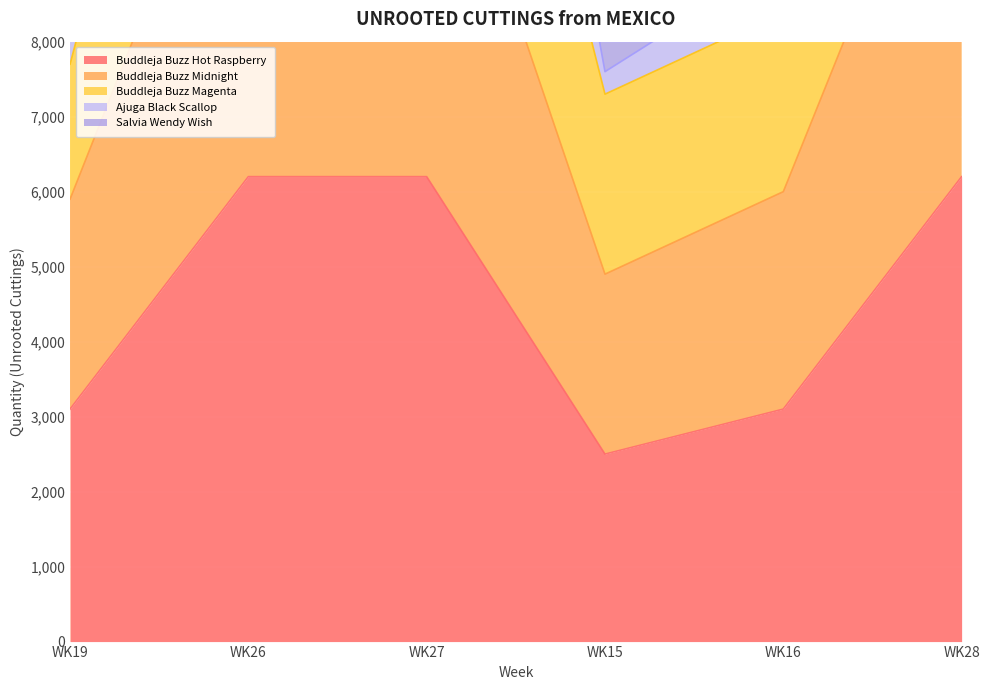

How many interior local valleys does the Ajuga Black Scallop series have?

1